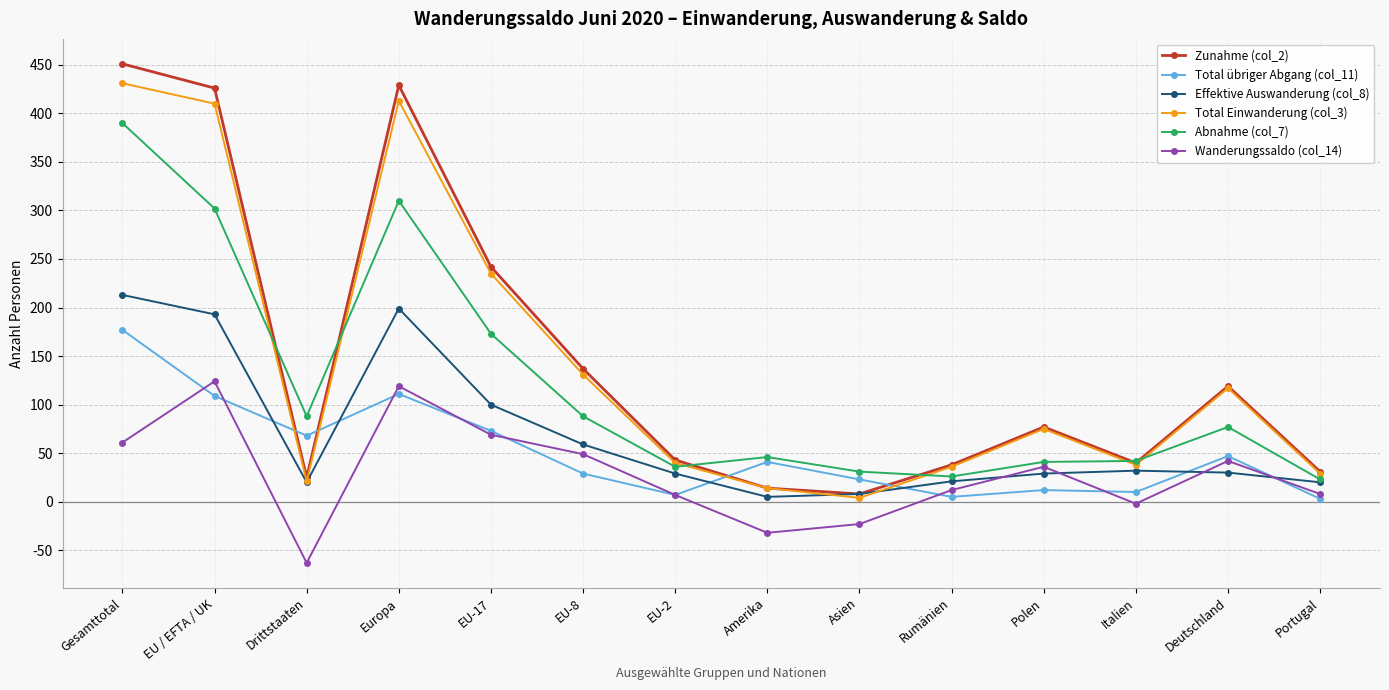

What is the highest value of the Zunahme (col_2) series?

451